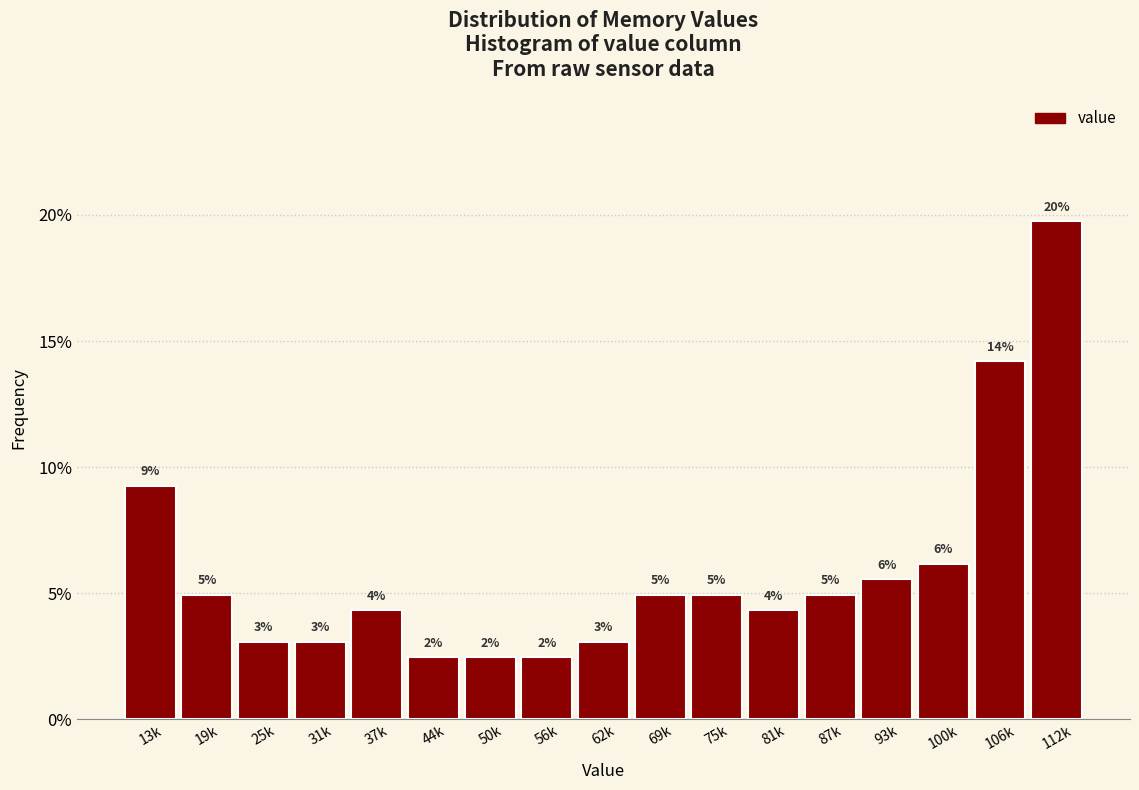

Does the chart contain any negative values?

No